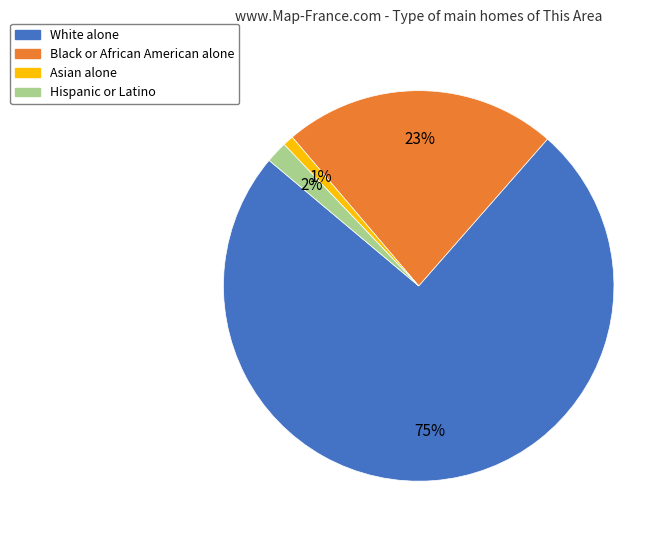

What percentage is the Black or African American alone slice, to the nearest percent?

23%